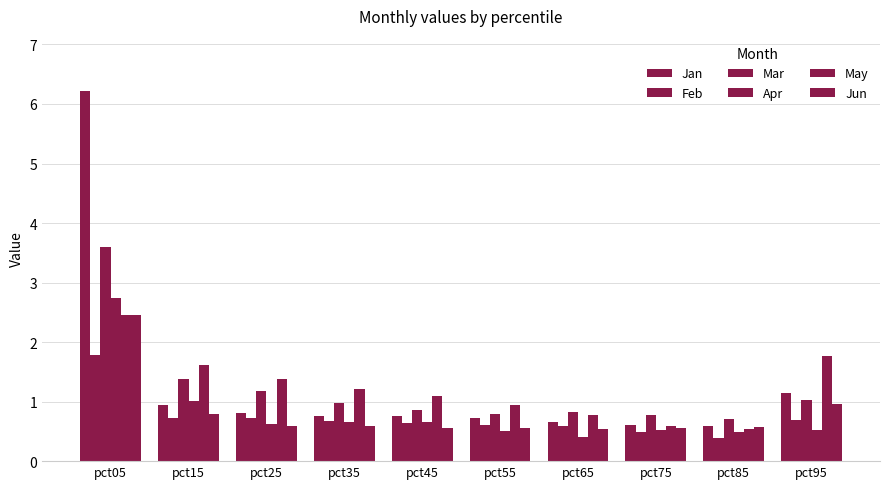

How many series are shown in this chart?

6